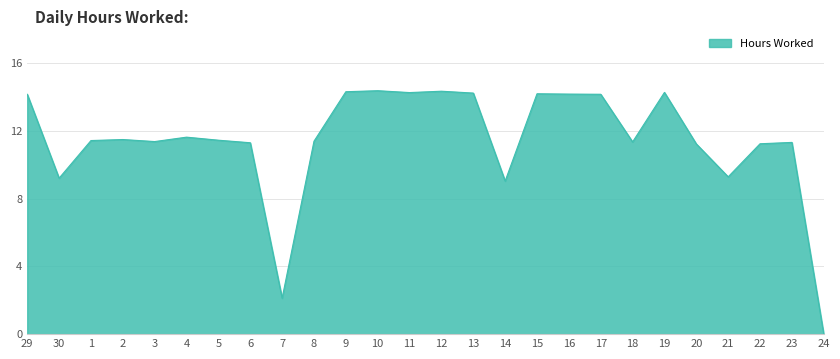

At which category does the data reach its first local valley?

30